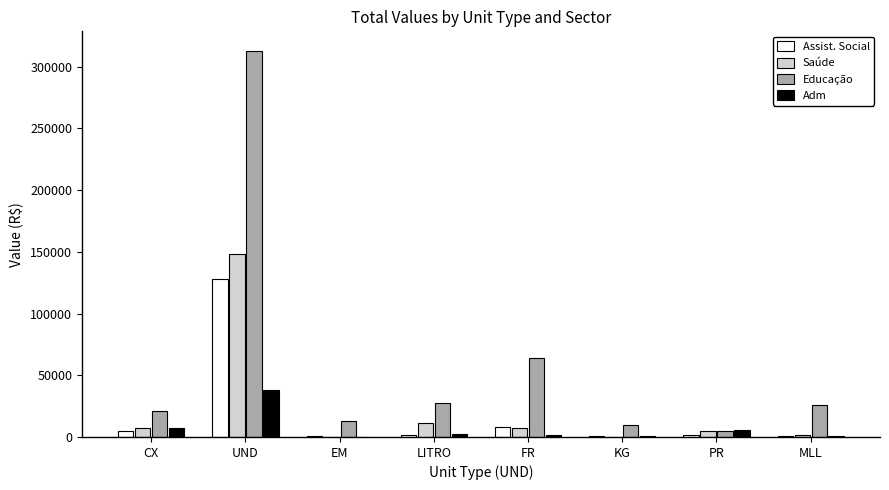

How many values in the Assist. Social series exceed 1901?

4